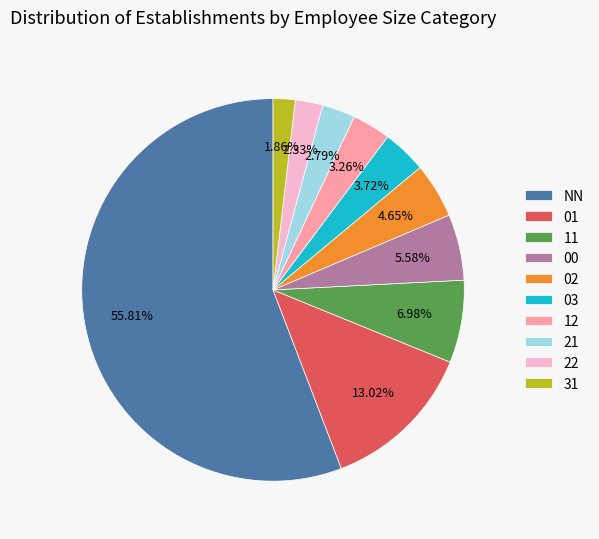

Count the number of slices in the pie.

10